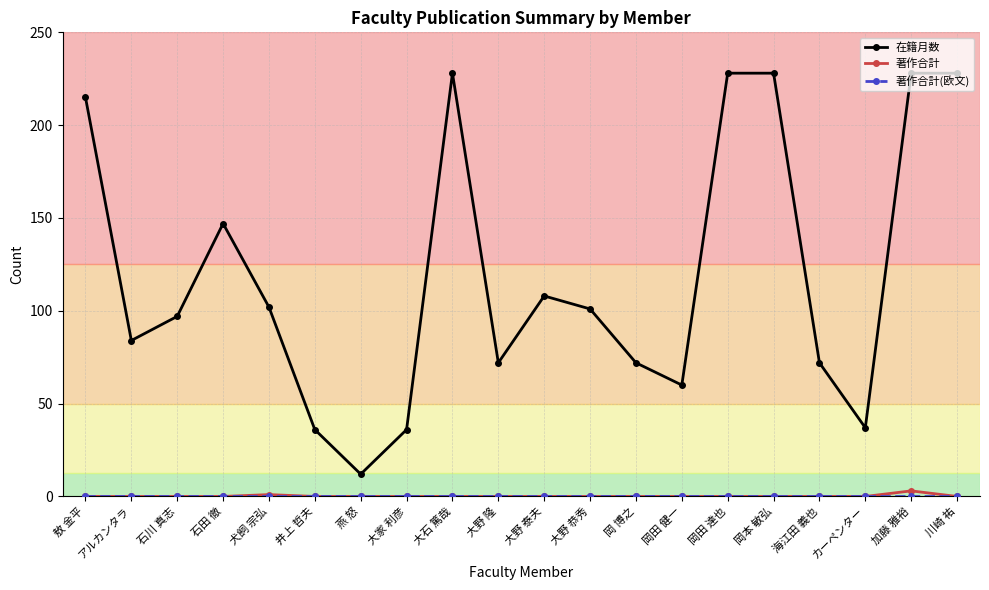

What is the spread (max minus min) of values at 石川 真志?

97